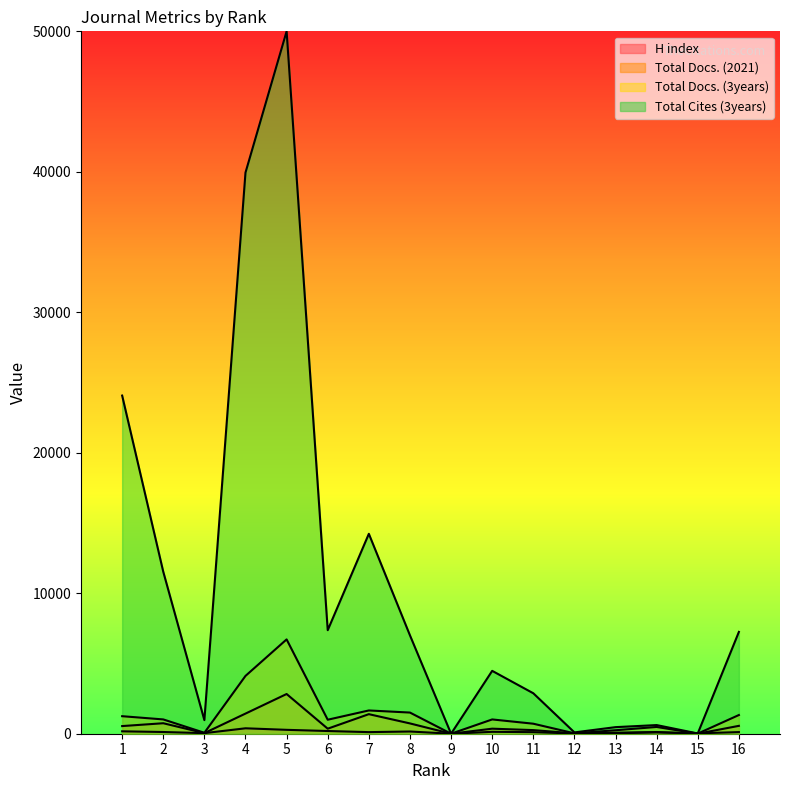

What are all the series names shown in the legend?

H index, Total Docs. (2021), Total Docs. (3years), Total Cites (3years)